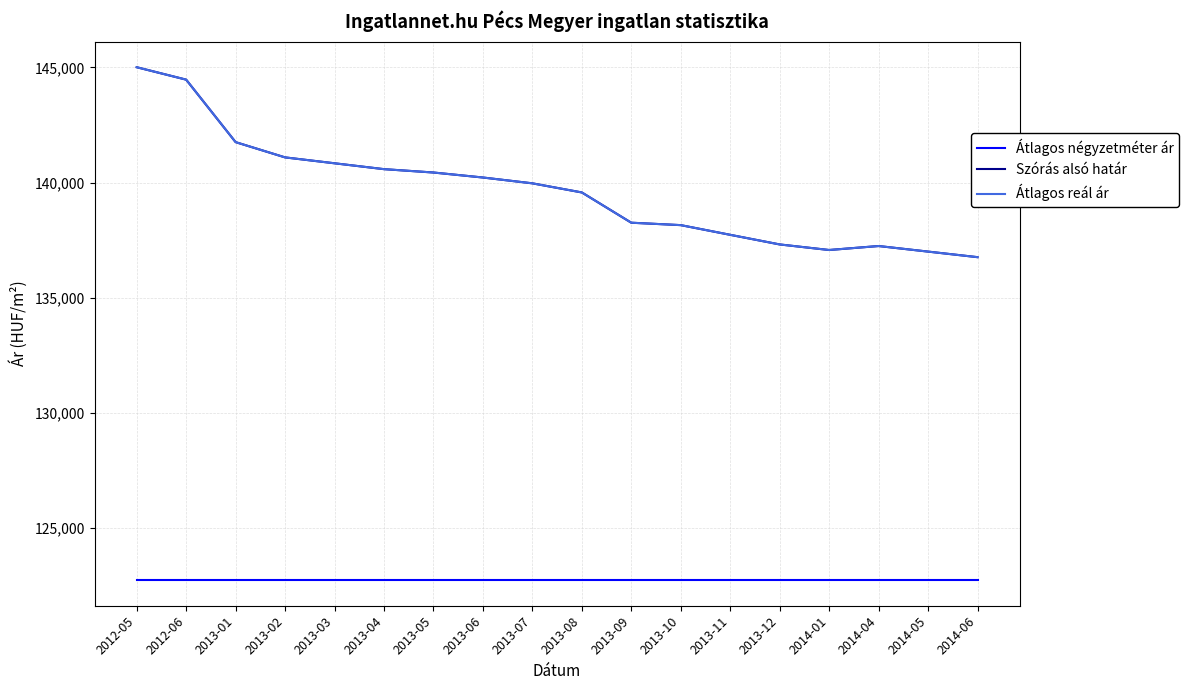

True or false: Átlagos négyzetméter ár and Átlagos reál ár cross at least once.

False